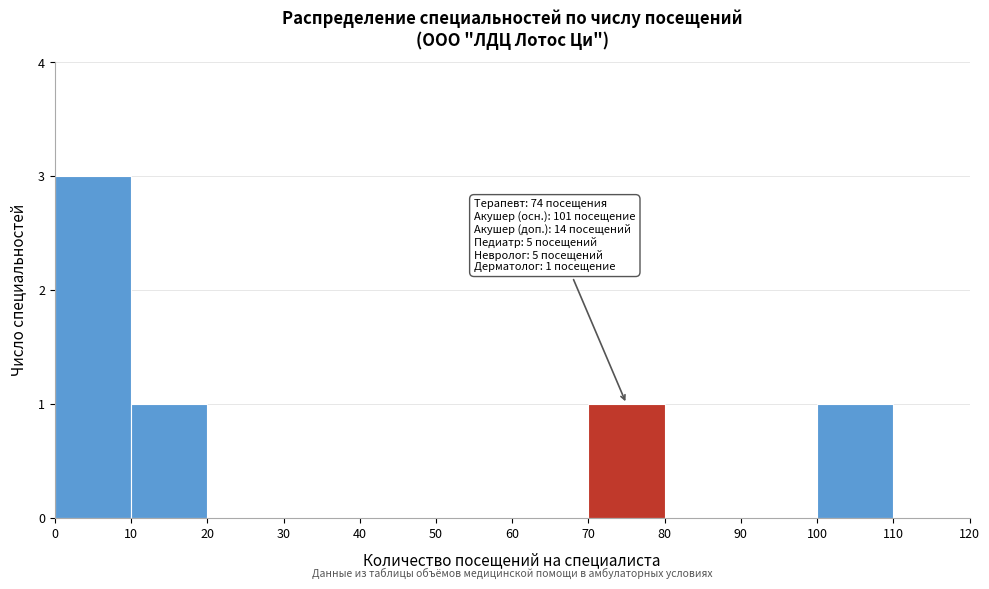

Over which range of the x-axis is the bar tallest?

0 to 10